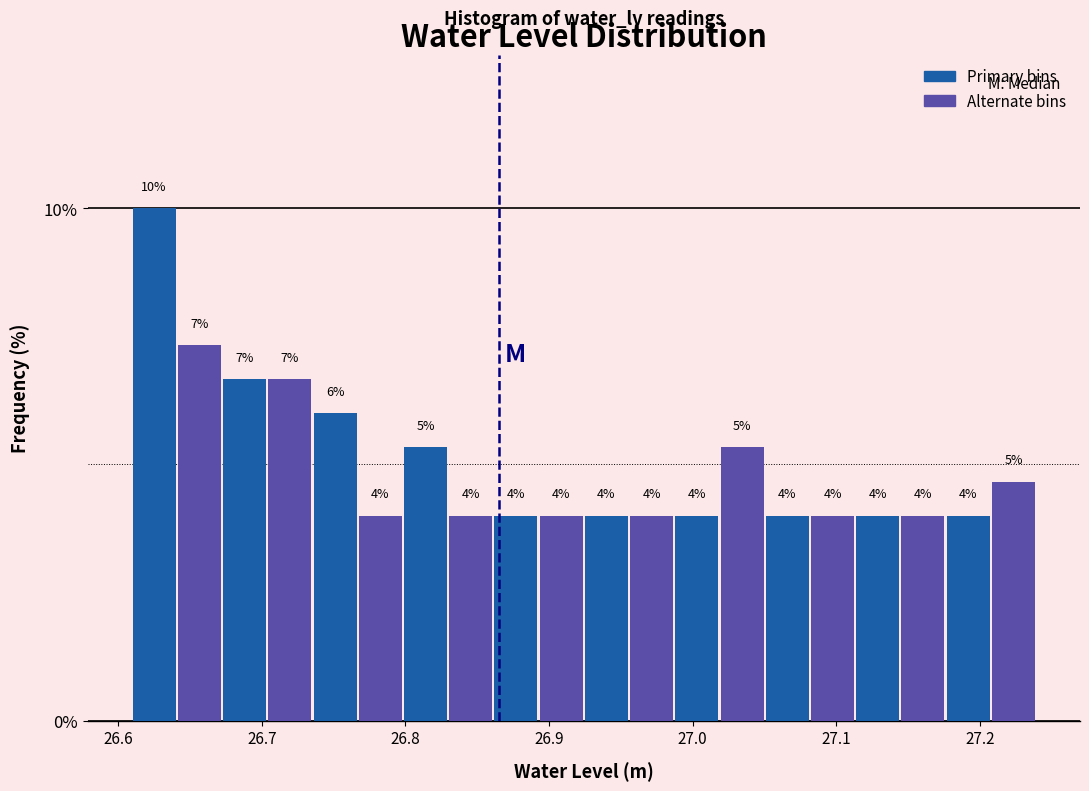

Read against the x-axis, roughly where is the centre of the tallest bar?

26.62